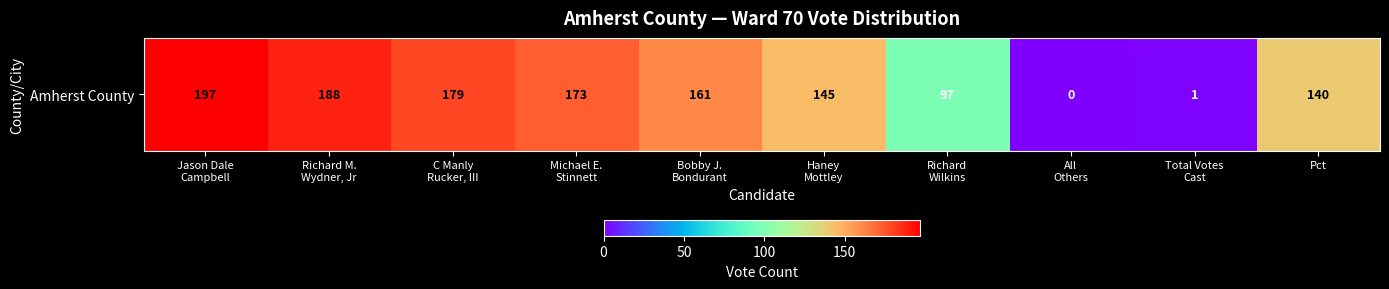

How many data points are above 161?

4